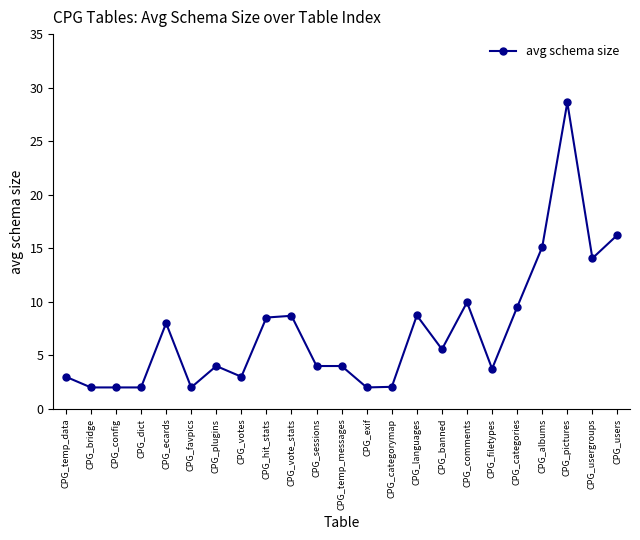

What is the difference between the values at CPG_bridge and CPG_hit_stats?

6.5